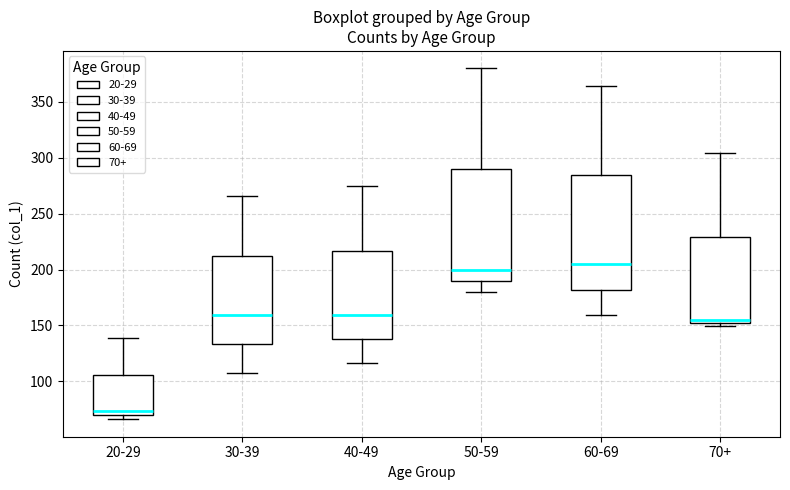

Reading left to right, transcribe this box plot: for each box, give where its median line is, the range the box spans, and where its two whiskers end, as read against the y-axis. The values are not printed on the chart, so give them approximately, as read against the axis.

20-29: median 75, box 70 to 105, whiskers 65 to 140
30-39: median 160, box 135 to 215, whiskers 105 to 265
40-49: median 160, box 140 to 215, whiskers 115 to 275
50-59: median 200, box 190 to 290, whiskers 180 to 380
60-69: median 205, box 180 to 285, whiskers 160 to 365
70+: median 155, box 150 to 230, whiskers 150 (just below the box's lower edge) to 305